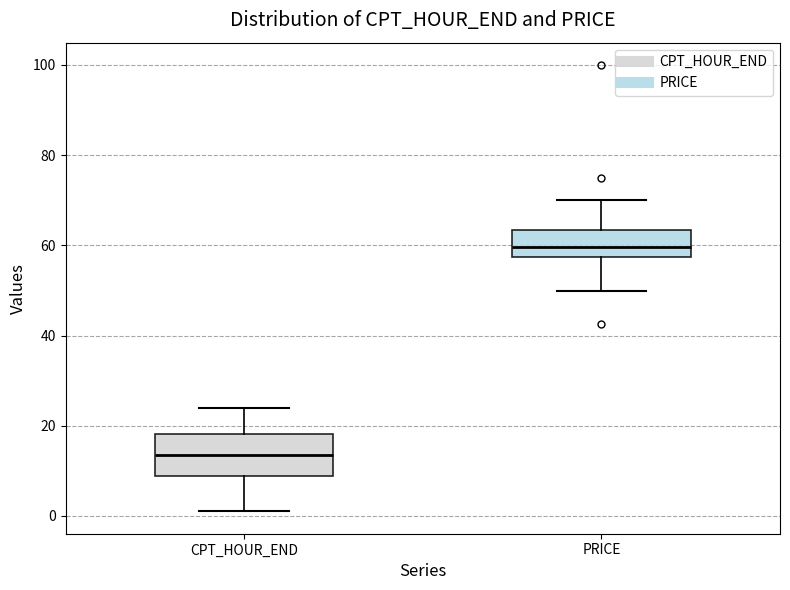

Where does the upper whisker of the box for PRICE end on the y-axis? The values are not printed on the chart, so give them approximately, as read against the axis.

70